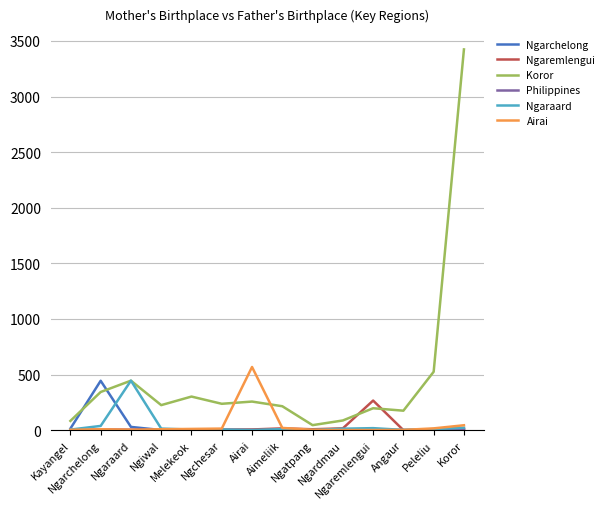

What position from the right is Aimeliik?

7